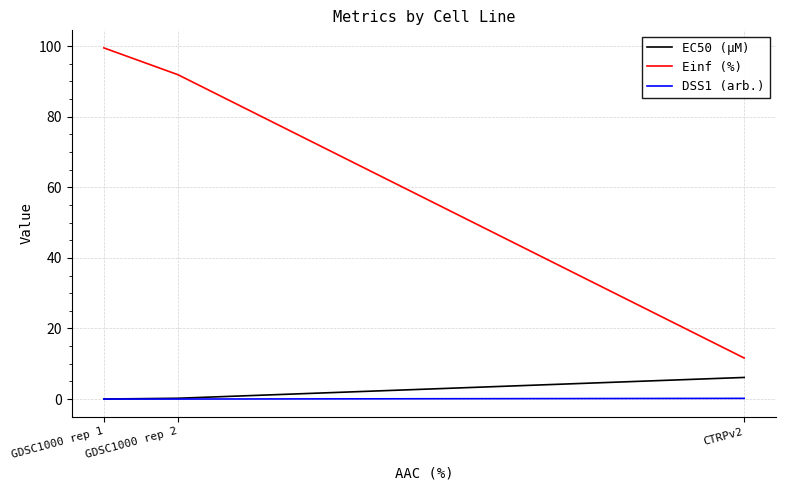

What is the difference between the maximum and minimum values in the DSS1 (arb.) series?

0.2